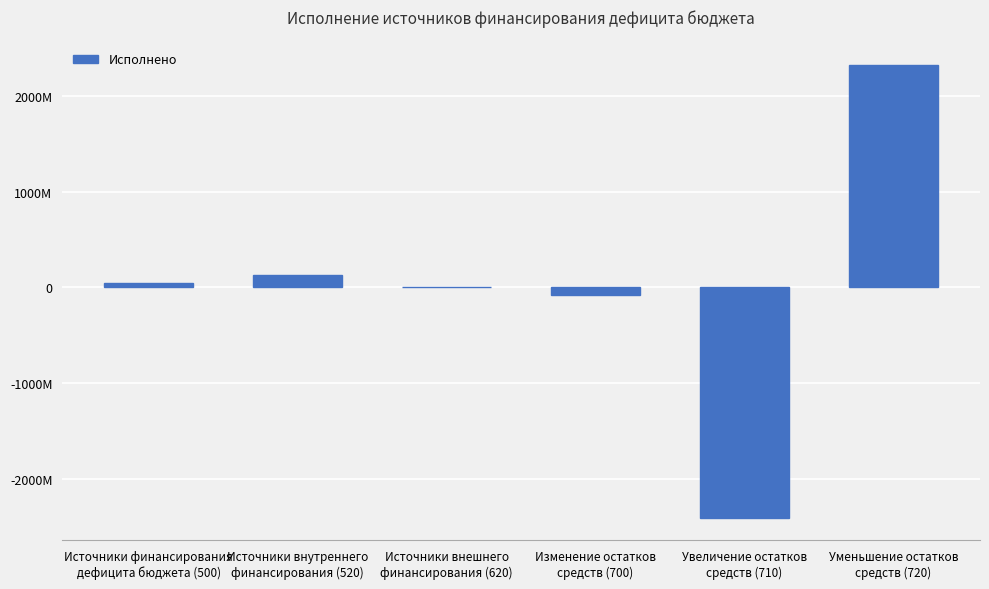

Reading left to right, list all the values displayed in this chart.

46566800.1	127892307.2	0.0	-81325507.1	-2406781520.9	2325456013.8